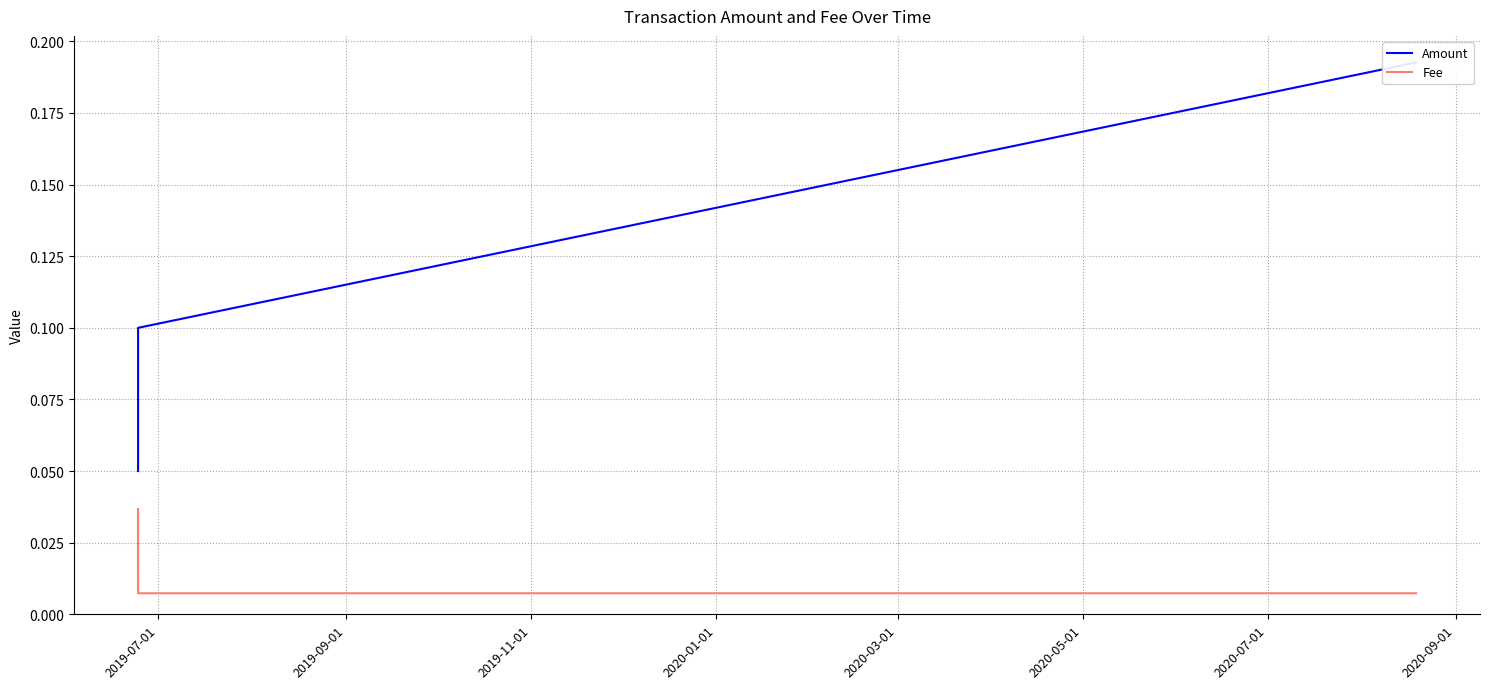

At how many categories does at least one series exceed 0?

4